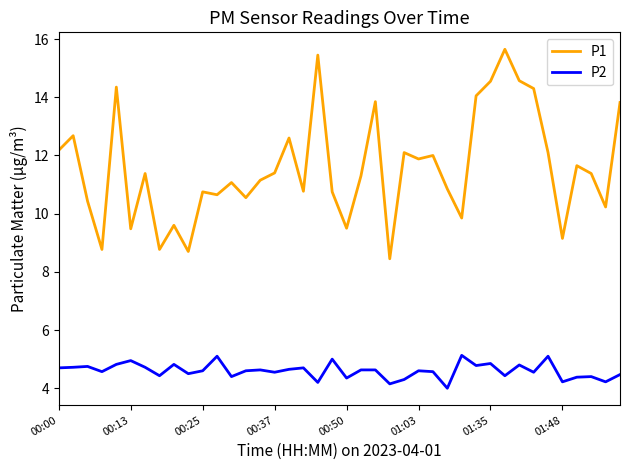

True or false: P2 and P1 cross at least once.

False